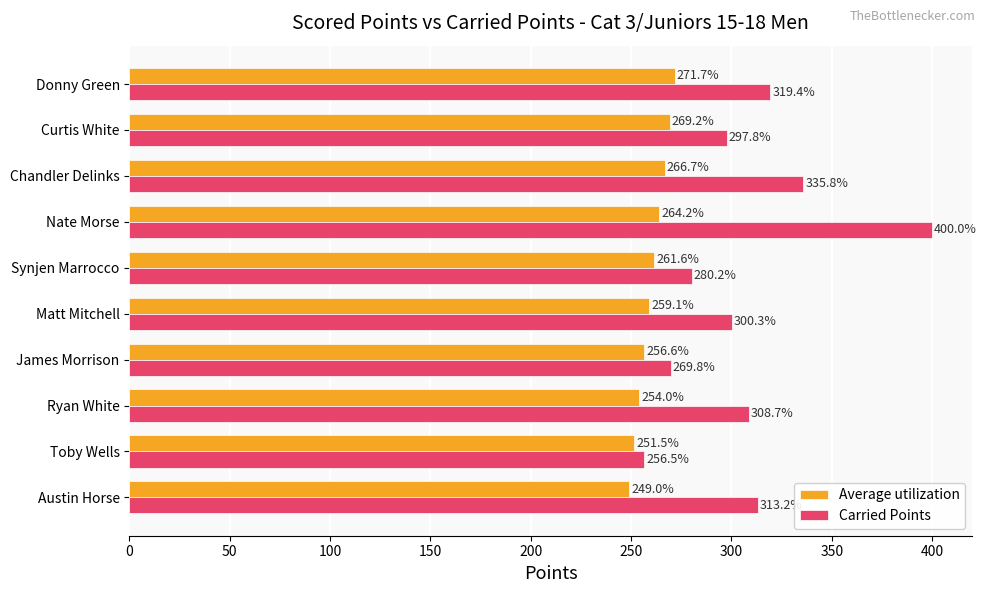

What is the spread (max minus min) of values at Chandler Delinks?

69.1